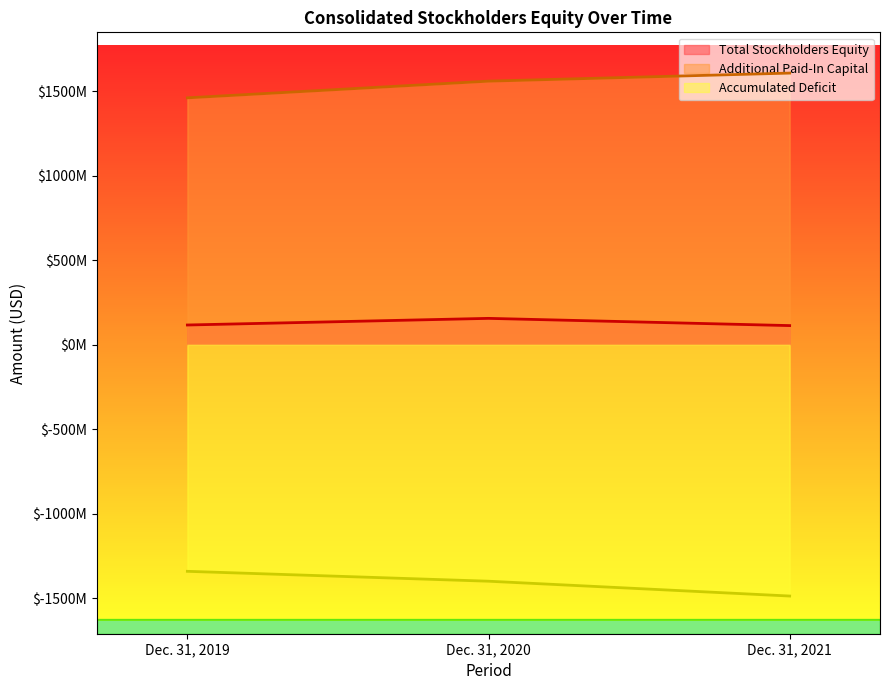

At which category is the sum across all series the highest?

Dec. 31, 2020